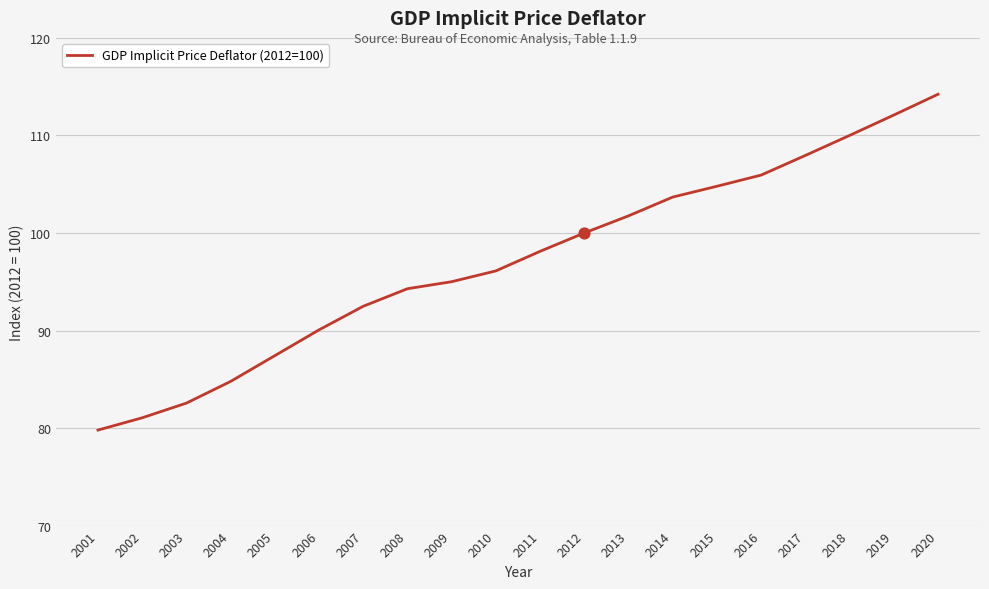

What is the ratio of the value at 2019 to the value at 2002?

1.4